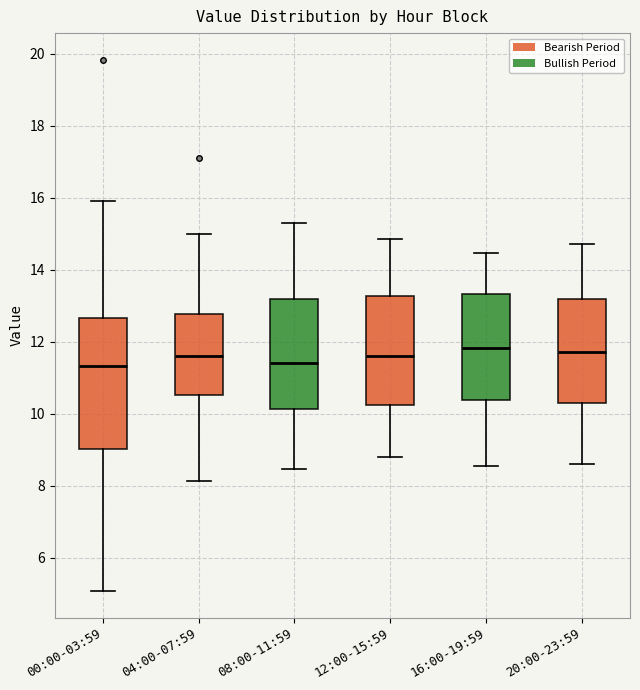

Comparing the boxes themselves (not the whiskers), which one is the tallest?

00:00-03:59